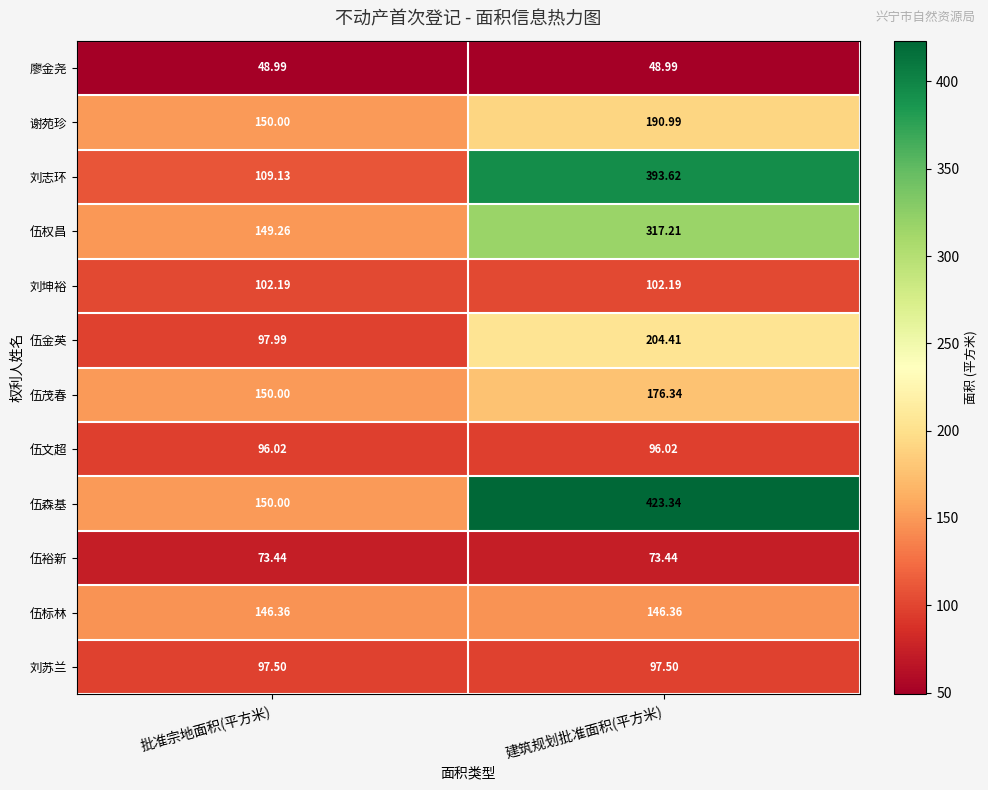

List the series in order of their peak value, highest first.

伍森基, 刘志环, 伍权昌, 伍金英, 谢苑珍, 伍茂春, 伍标林, 刘坤裕, 刘苏兰, 伍文超, 伍裕新, 廖金尧